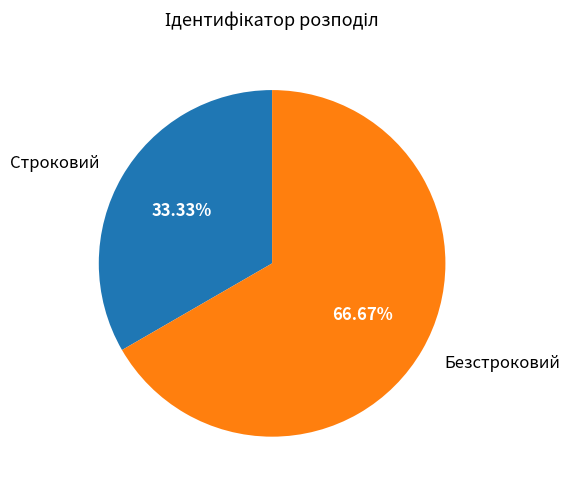

Rank the categories by value from highest to lowest.

Безстроковий, Строковий